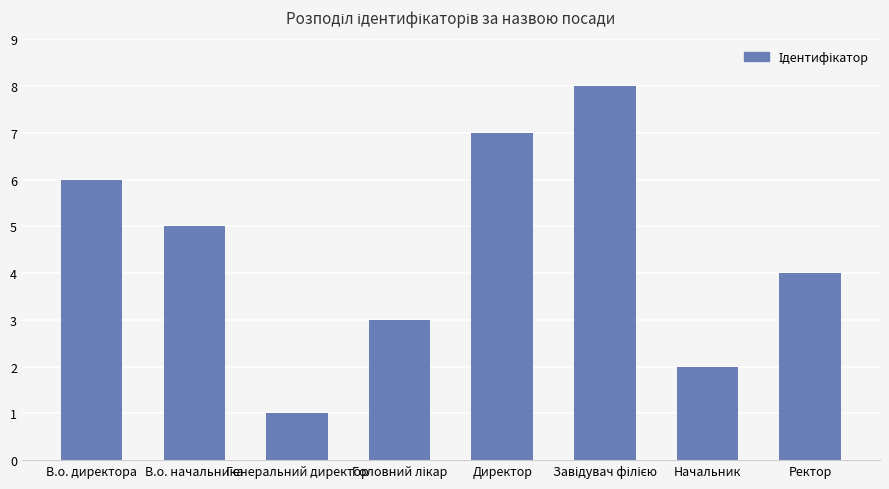

The chart shows a value of 6 at В.о. директора. True or false?

True